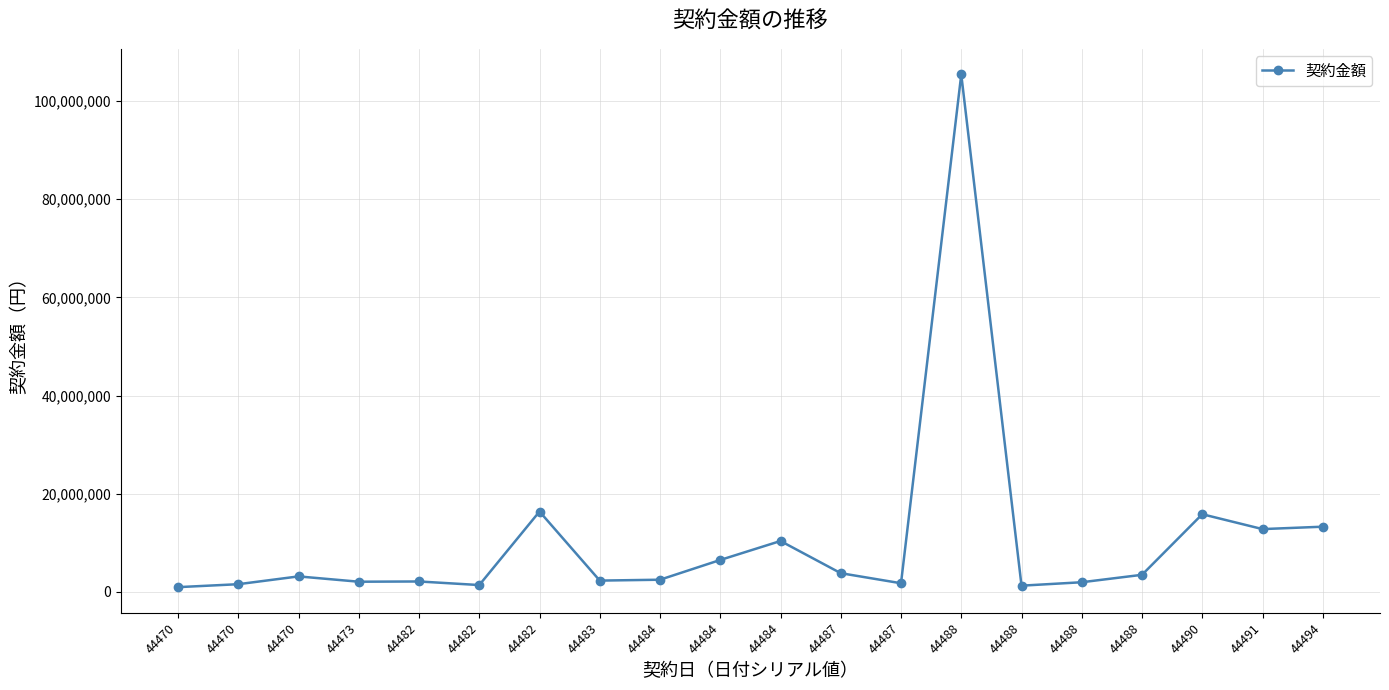

Where is the data nearest to the value 53203700?

44482